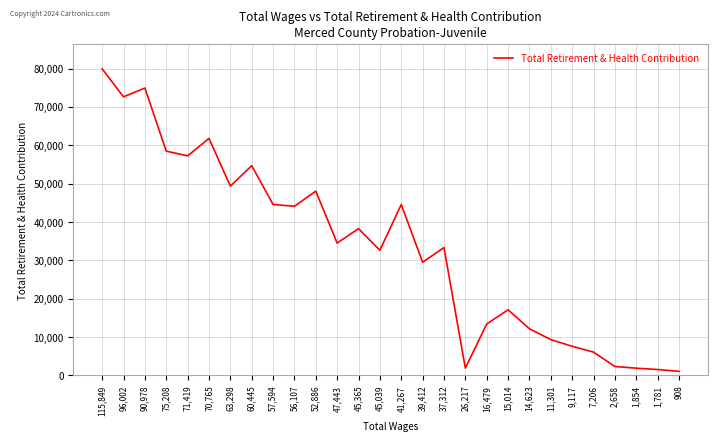

At which label does the data first exceed 34508?

115,849